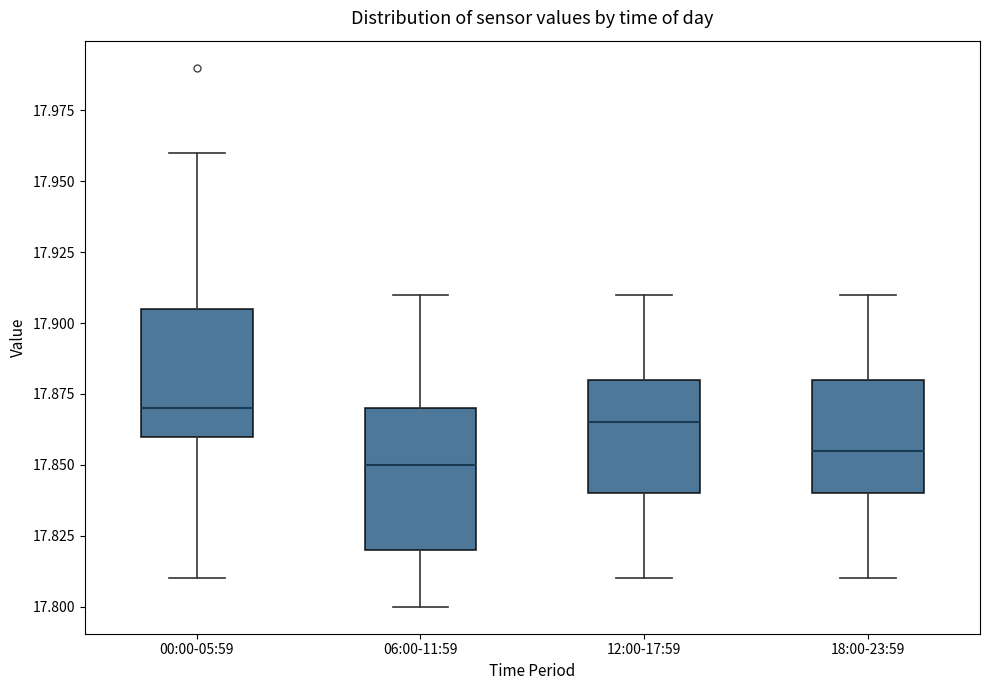

Reading left to right, read every box against the y-axis: the position of its median line, the range the box covers, and the ends of its whiskers. The values are not printed on the chart, so give them approximately, as read against the axis.

00:00-05:59: median 17.870, box 17.860 to 17.905, whiskers 17.810 to 17.960
06:00-11:59: median 17.850, box 17.820 to 17.870, whiskers 17.800 to 17.910
12:00-17:59: median 17.865, box 17.840 to 17.880, whiskers 17.810 to 17.910
18:00-23:59: median 17.855, box 17.840 to 17.880, whiskers 17.810 to 17.910